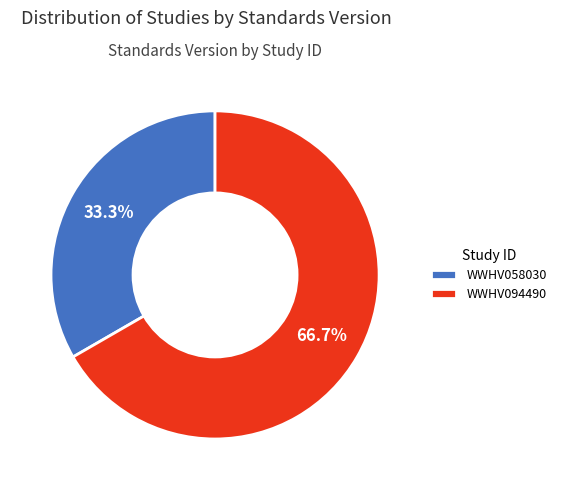

How many slices are in this pie chart?

2